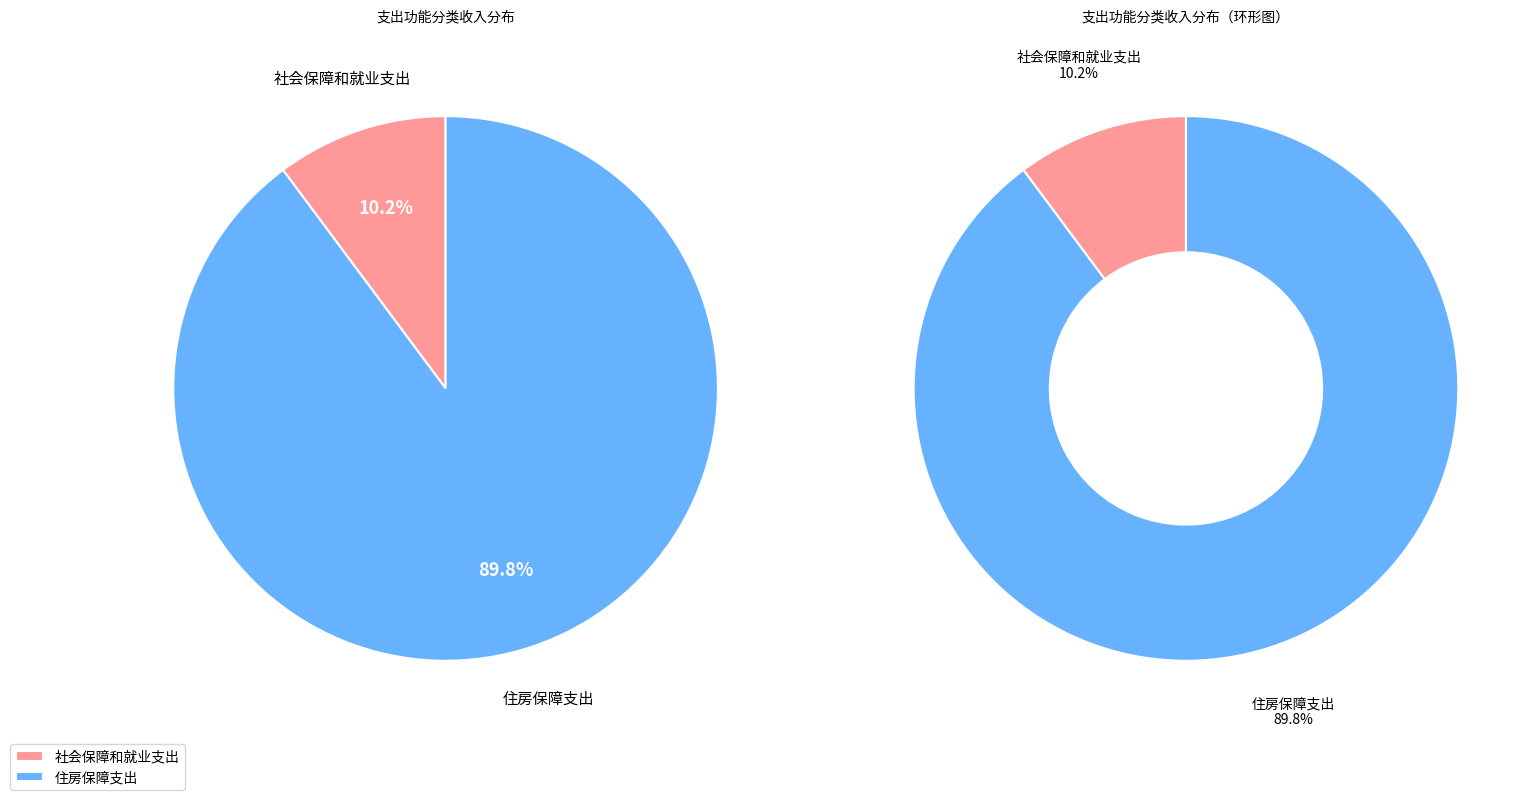

Which category accounts for the majority?

住房保障支出